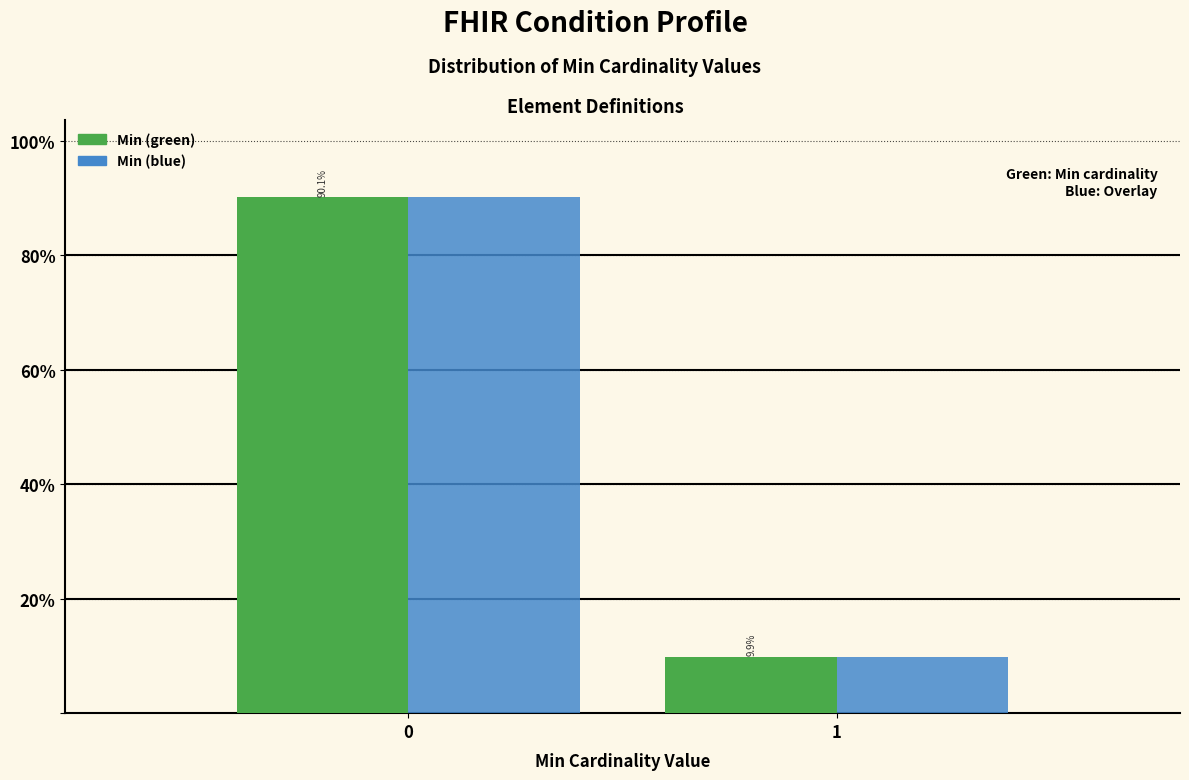

Reading left to right, list all the values displayed in this chart.

Min (green): 0=90.1	1=9.9
Min (blue): 0=90.1	1=9.9